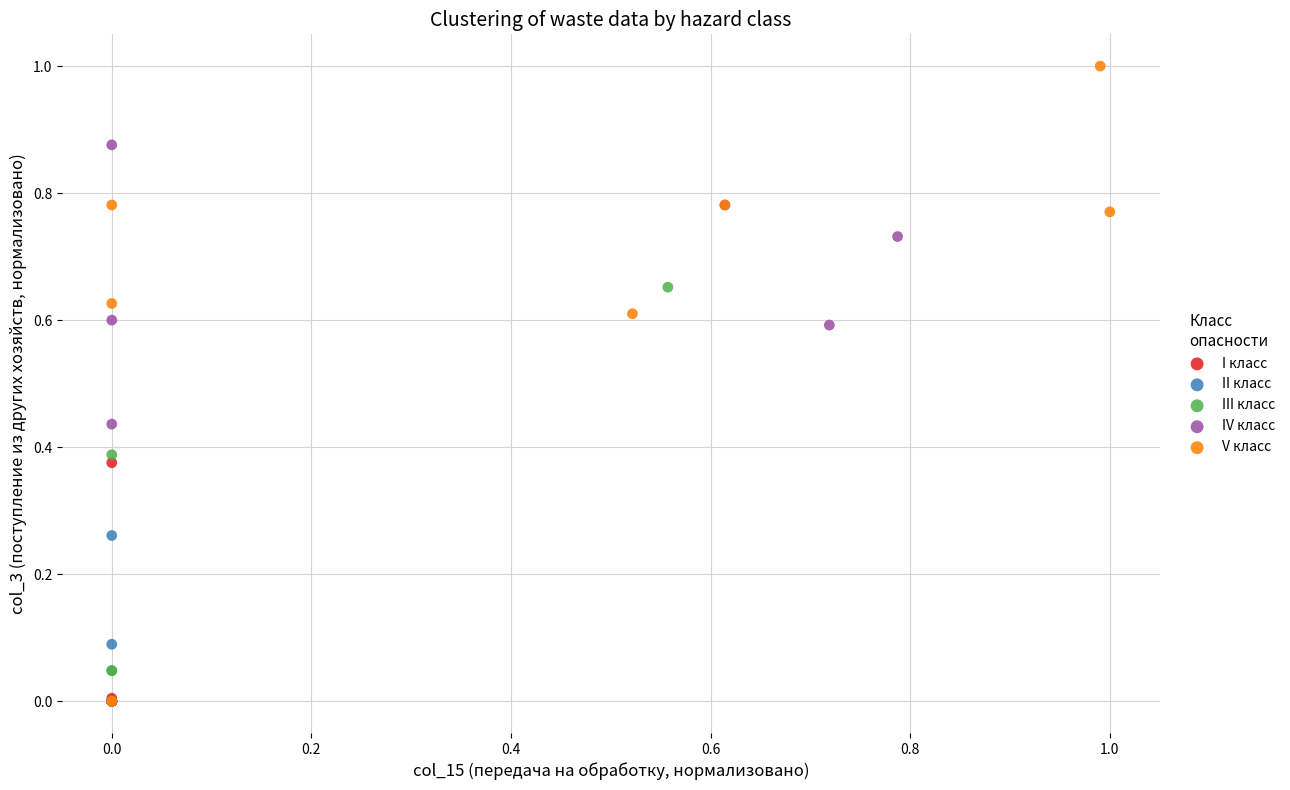

Which series reaches the maximum Y coordinate?

V класс